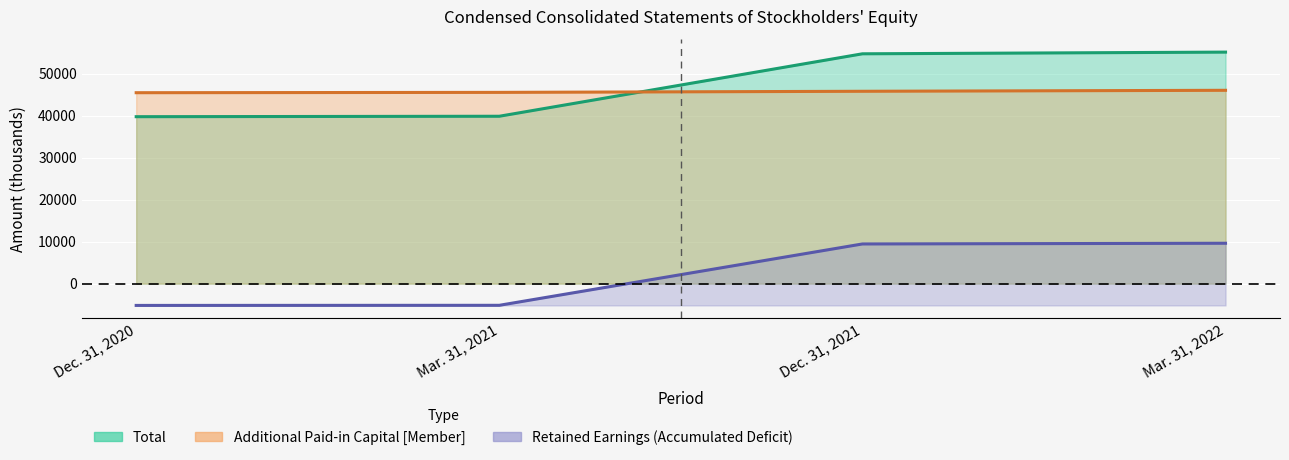

What is the difference between the Retained Earnings (Accumulated Deficit) values at Mar. 31, 2022 and Dec. 31, 2021?

169